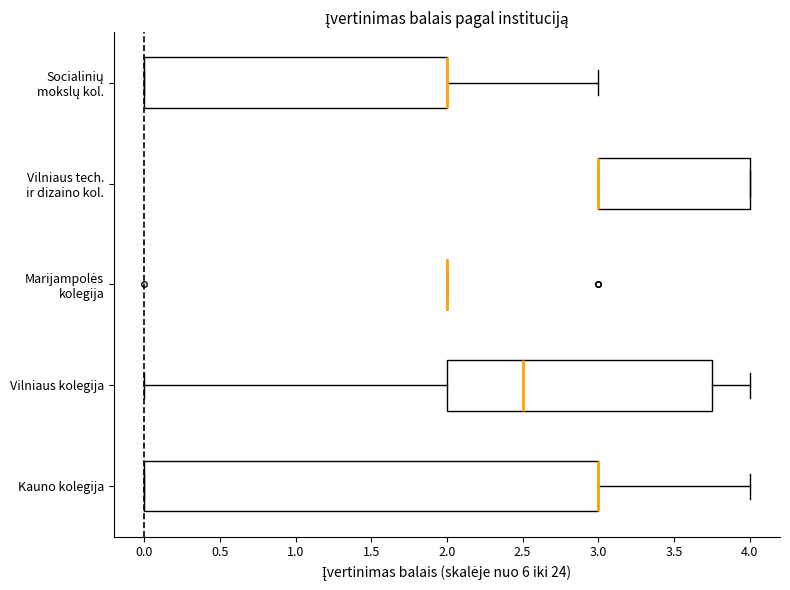

Where does the right whisker of the box for Kauno kolegija end on the x-axis? The values are not printed on the chart, so give them approximately, as read against the axis.

4.00